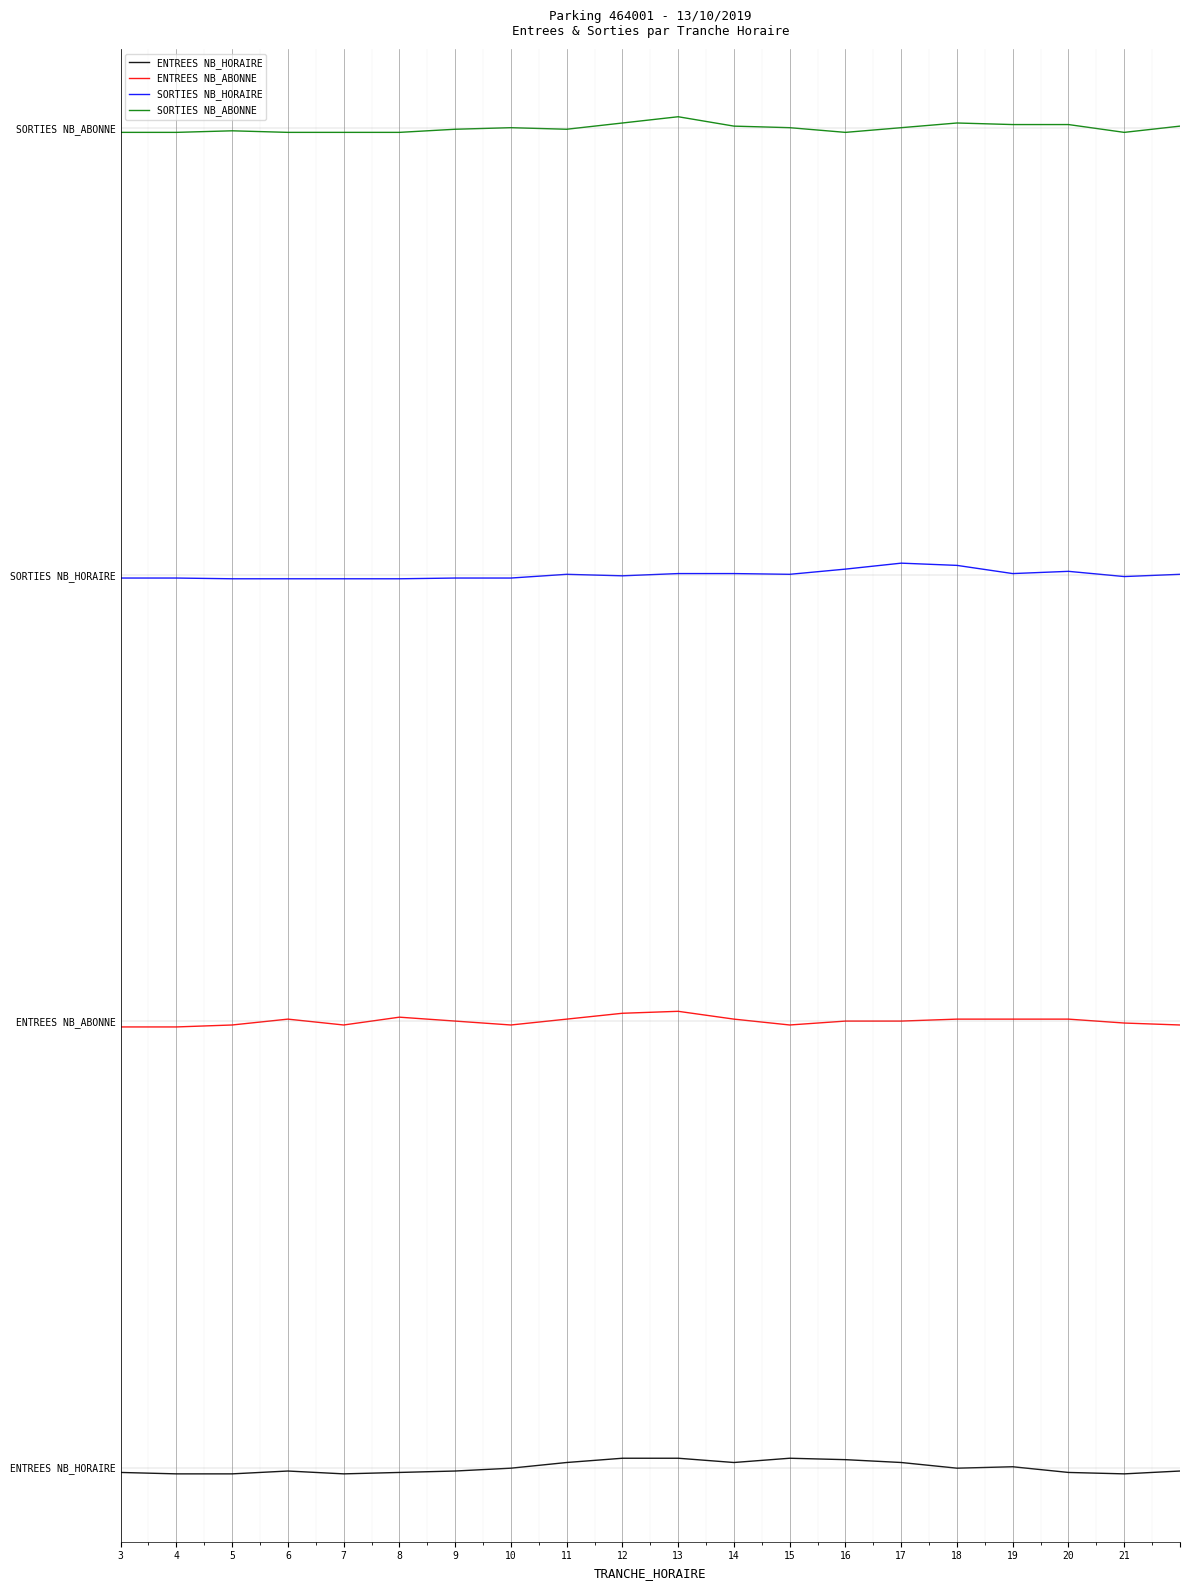

In ENTREES NB_HORAIRE, how many points are lower than both neighbors (excluding endpoints)?

4